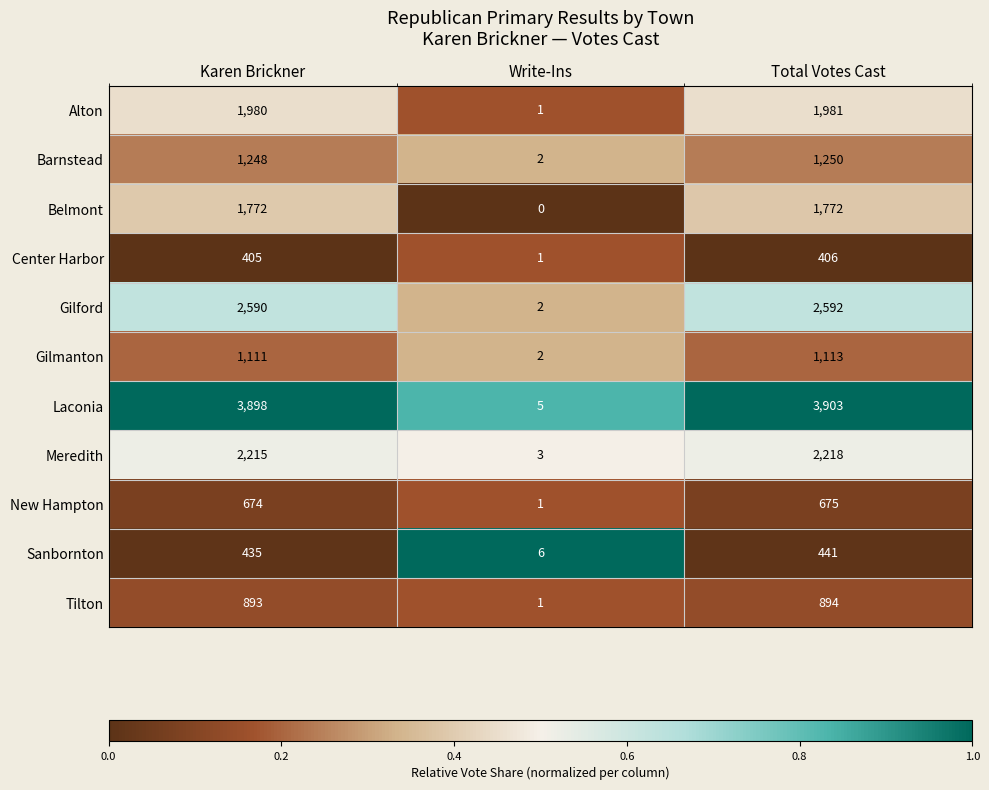

How many Belmont values are between 0 and 1772?

3